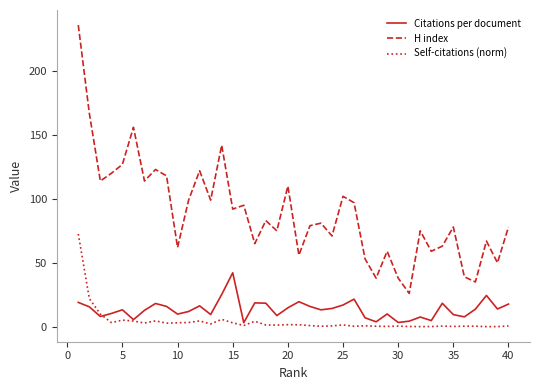

Which series has the largest total across all categories?

H index